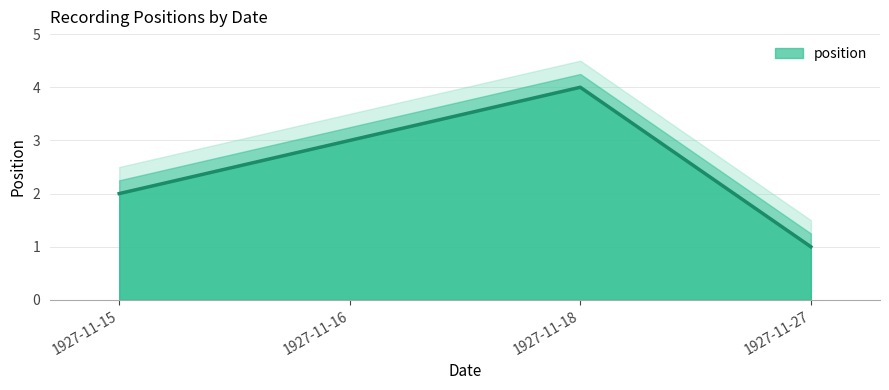

How many categories are shown in the chart?

4